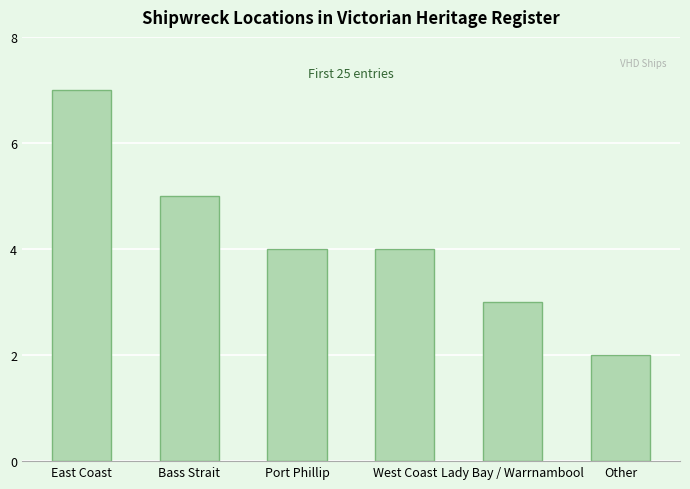

Where does the data first go above 4?

East Coast